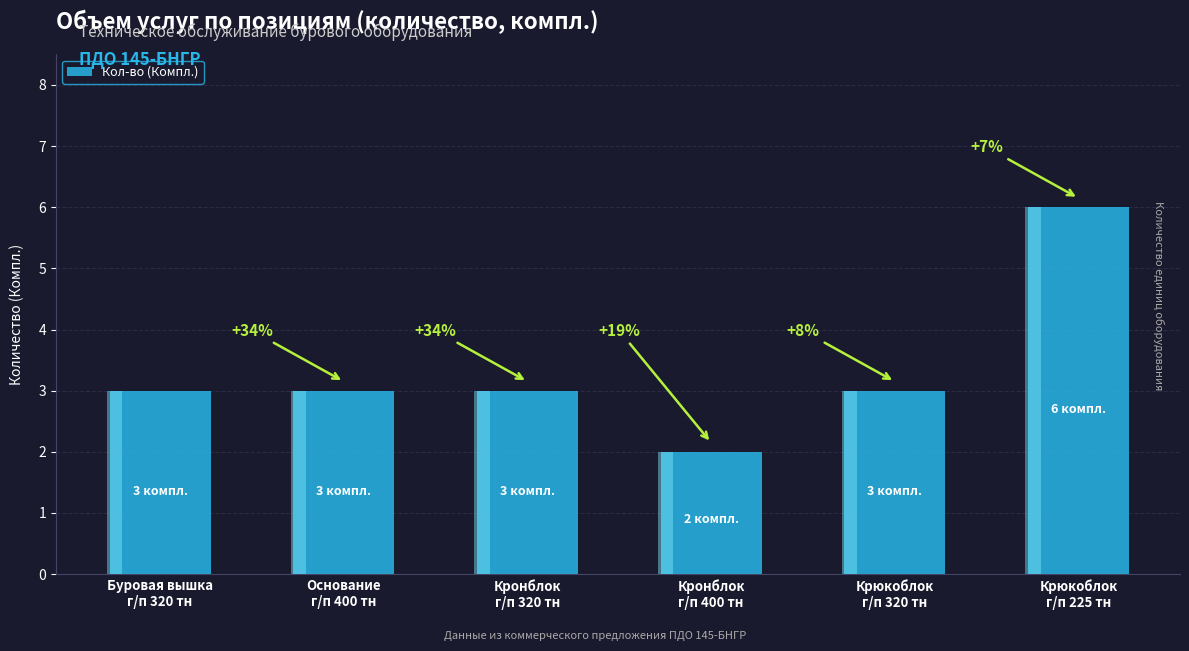

Which has a higher value, Основание
г/п 400 тн or Буровая вышка
г/п 320 тн?

Основание
г/п 400 тн